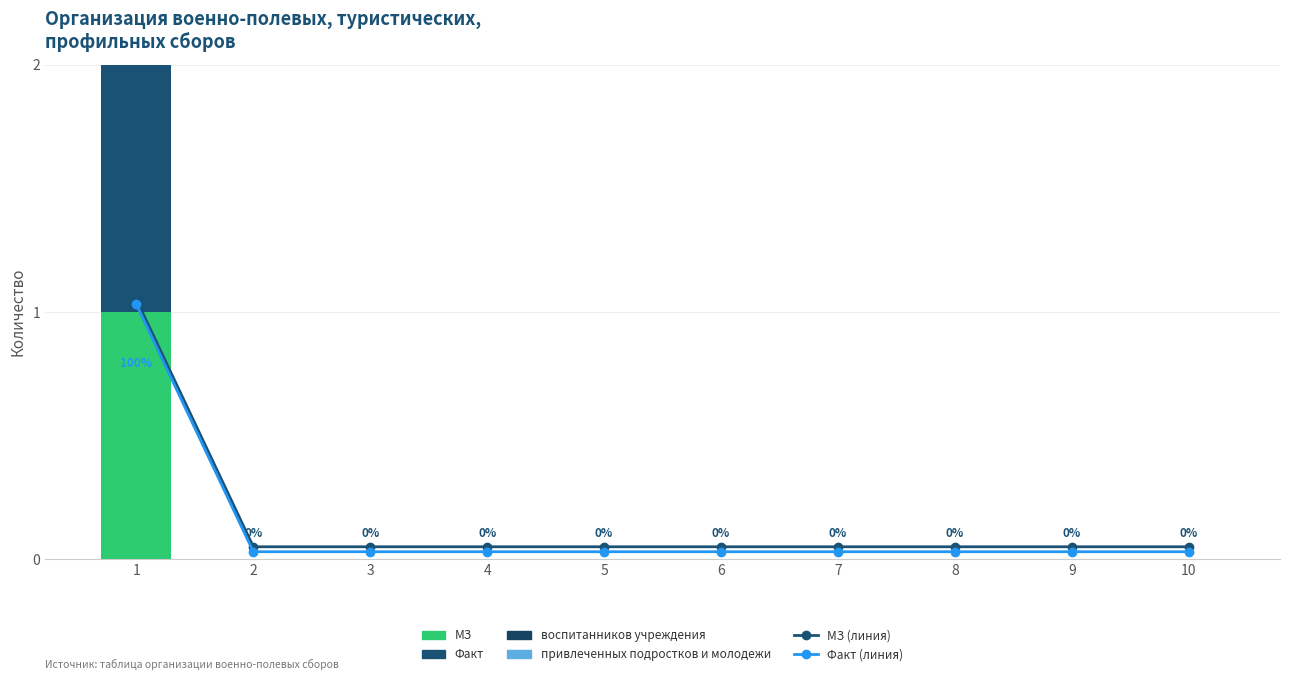

What is the spread (max minus min) of values at 6?

0.1